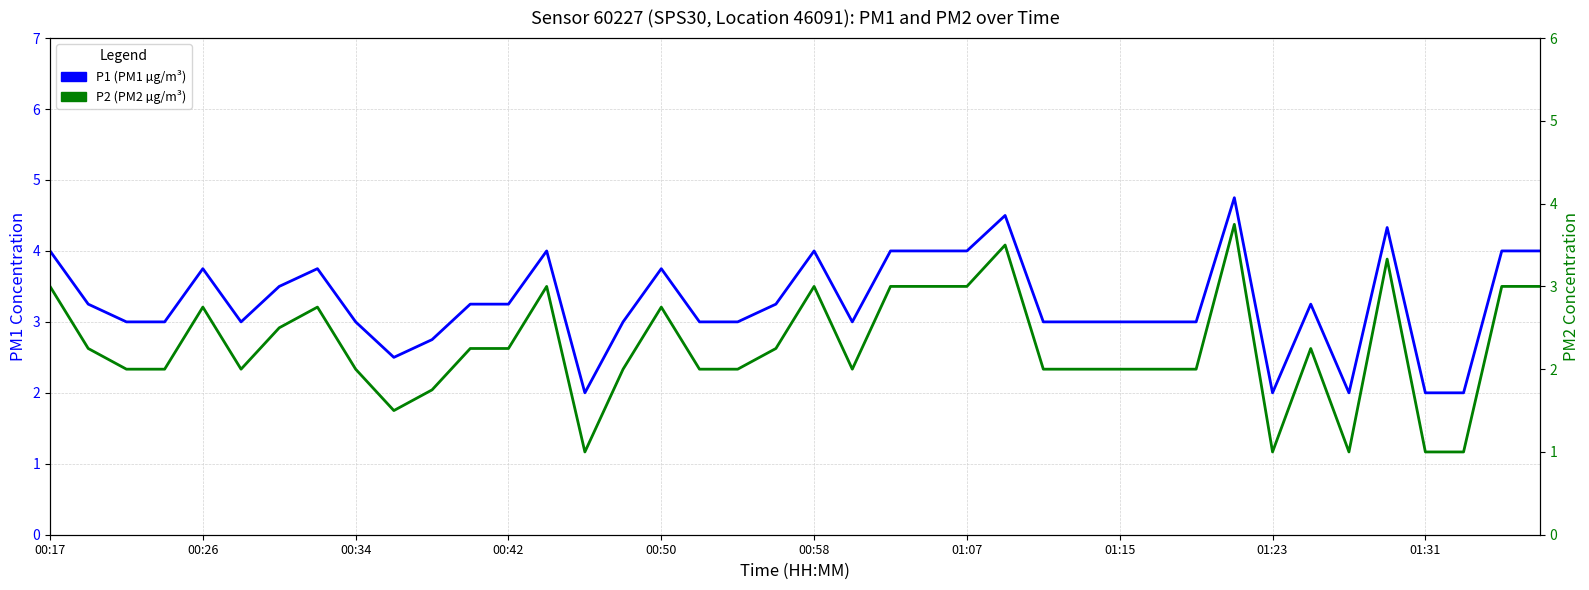

List the series in order of their overall mean, highest first.

P1, P2